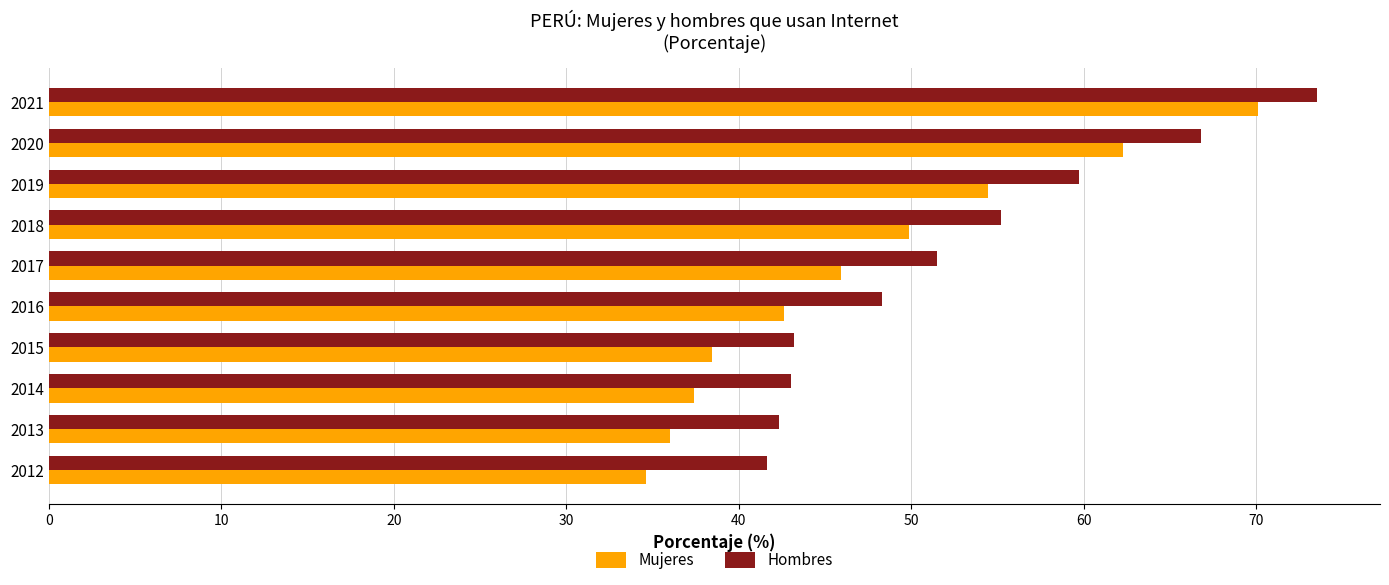

What is the difference between the second highest and minimum values in the Mujeres series?

27.6